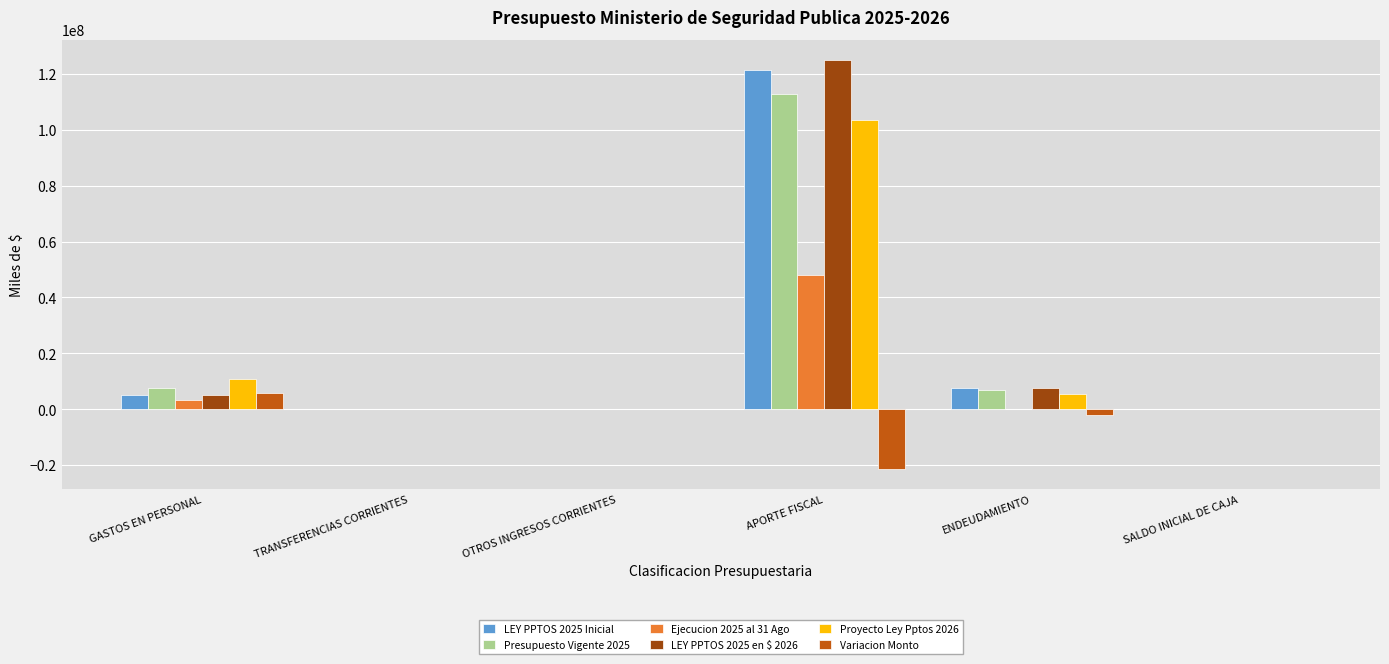

Are the bars grouped side by side (vs. stacked)?

Yes